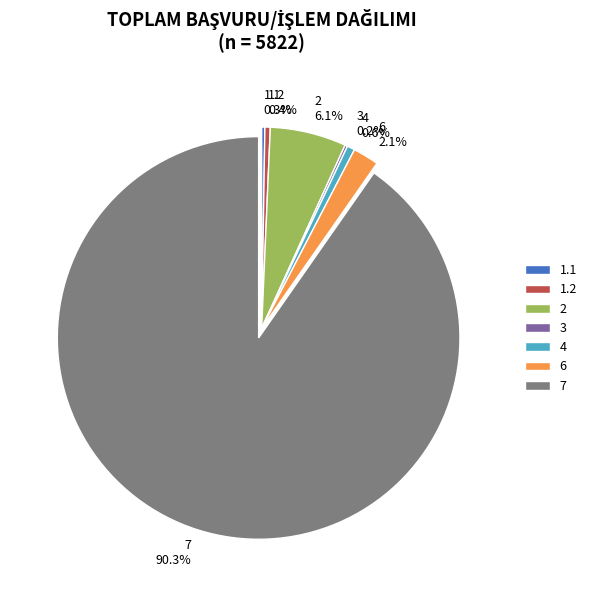

Which slice is the largest?

7